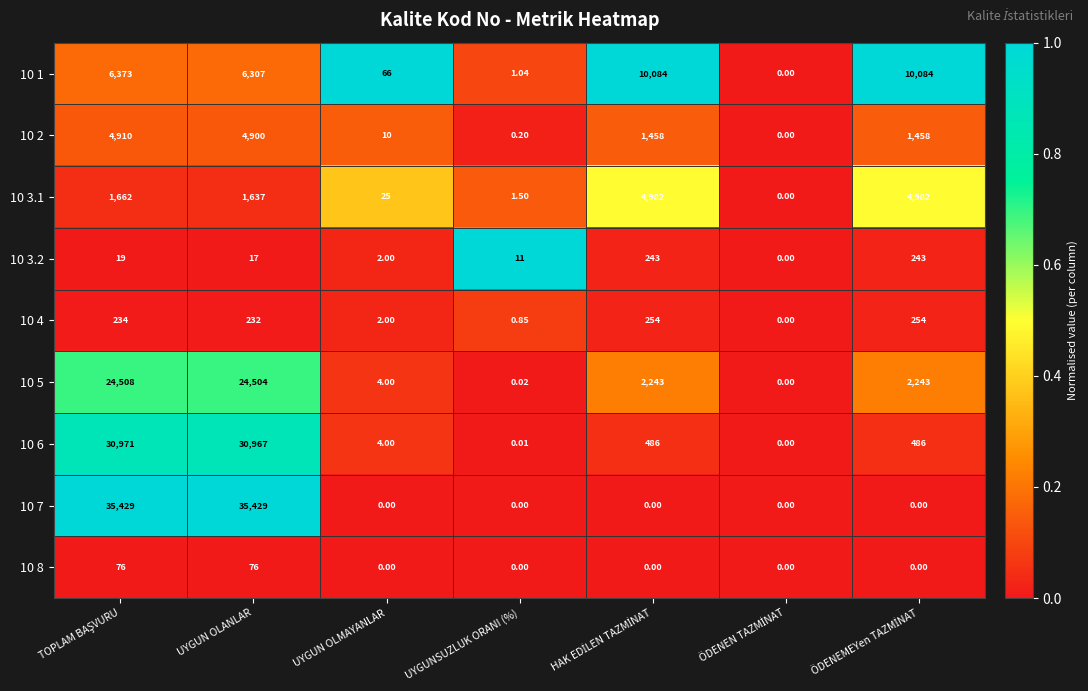

Between ÖDENEN TAZMİNAT and UYGUN OLMAYANLAR, which is larger?

UYGUN OLMAYANLAR